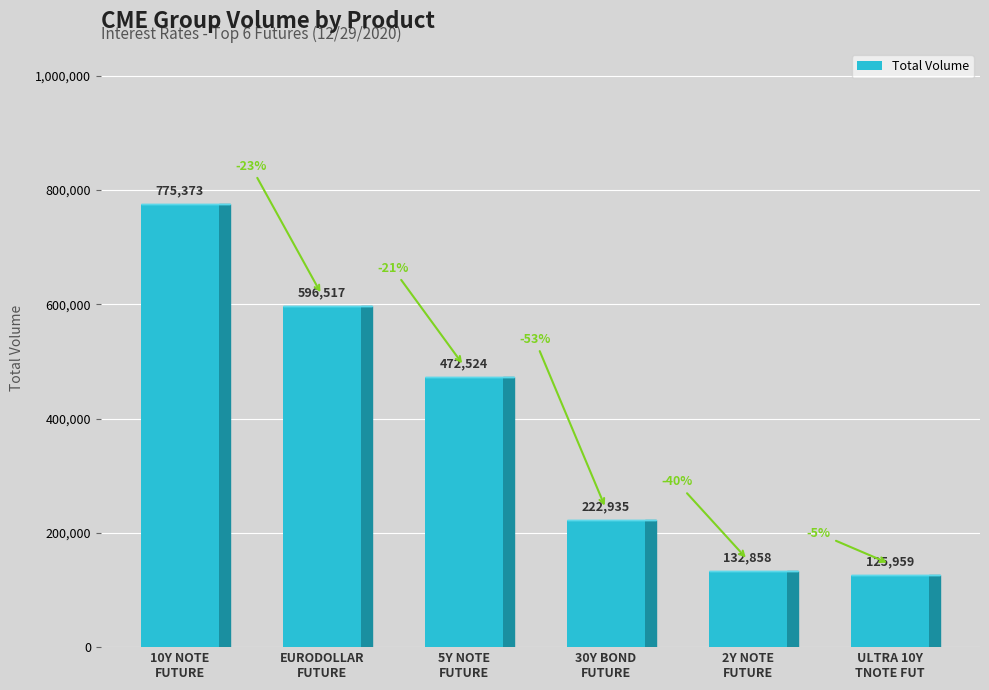

The chart shows a value of 125959 at ULTRA 10Y
TNOTE FUT. True or false?

True